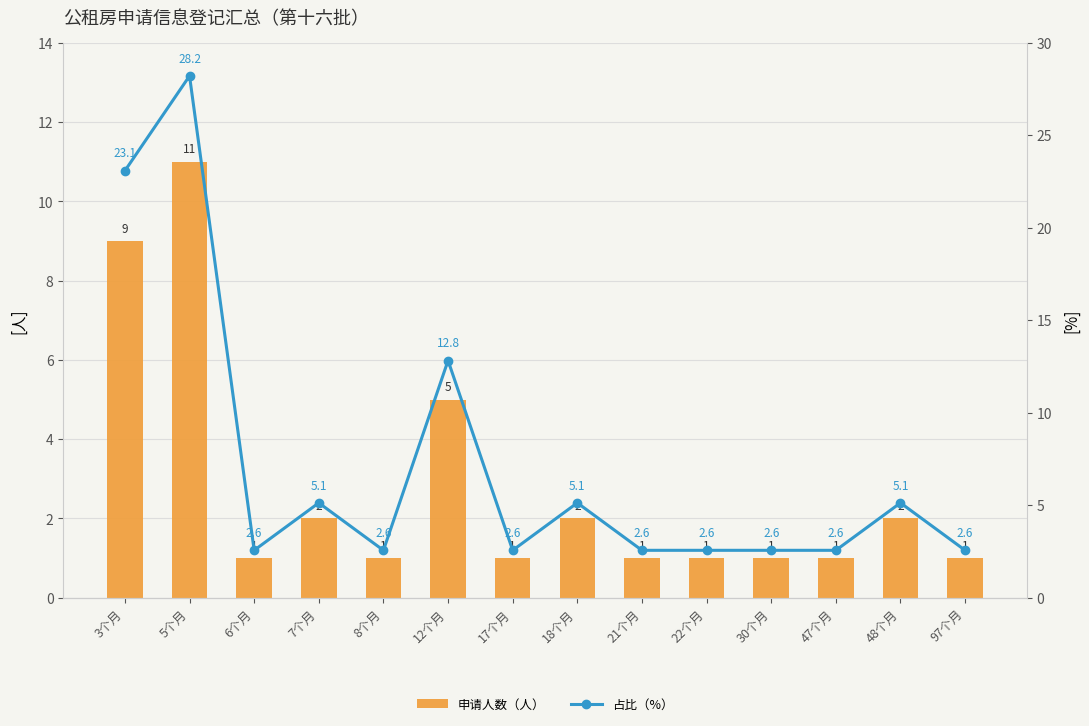

Is the value of 申请人数（人） at 21个月 greater than the value of 占比（%） at 8个月?

No